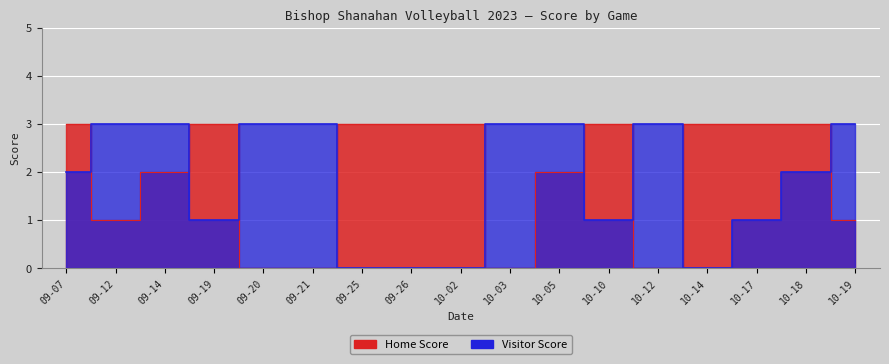

How many Home Score values are between 1 and 3?

13